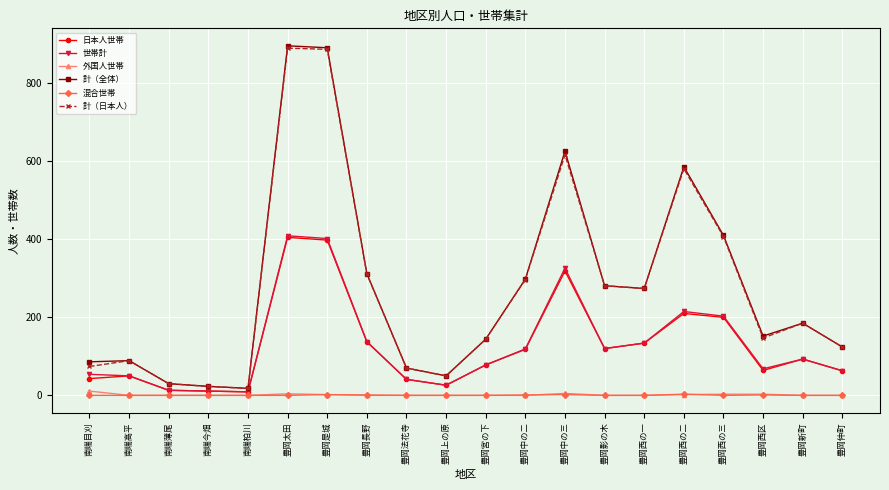

How many data points in 混合世帯 are above 0?

6